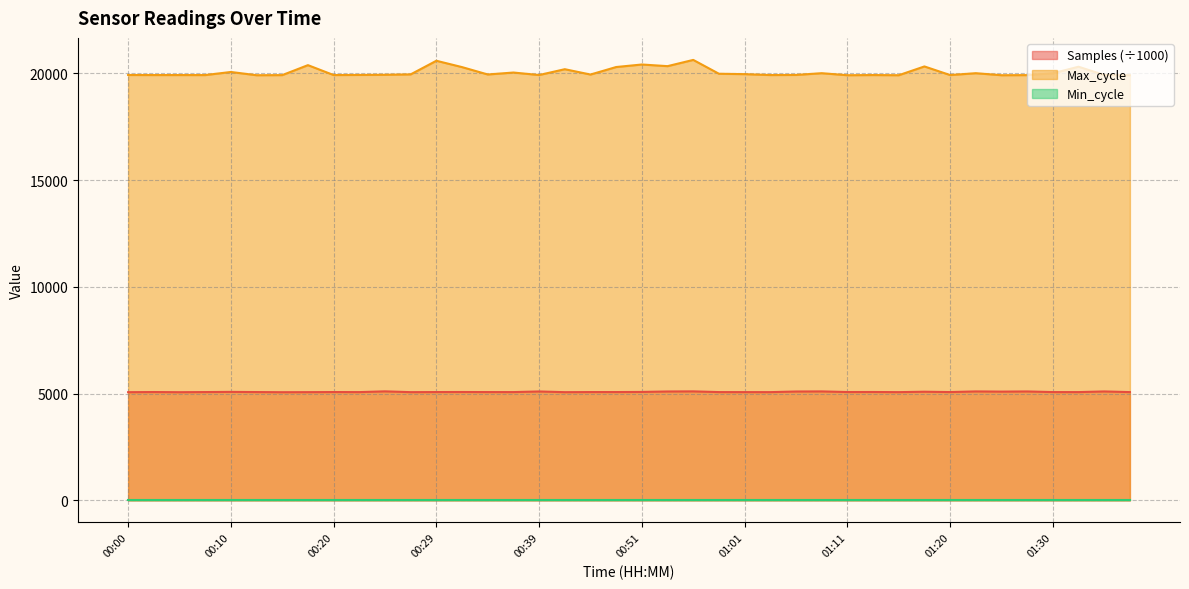

Which has a higher value, 01:23 or 00:00?

01:23